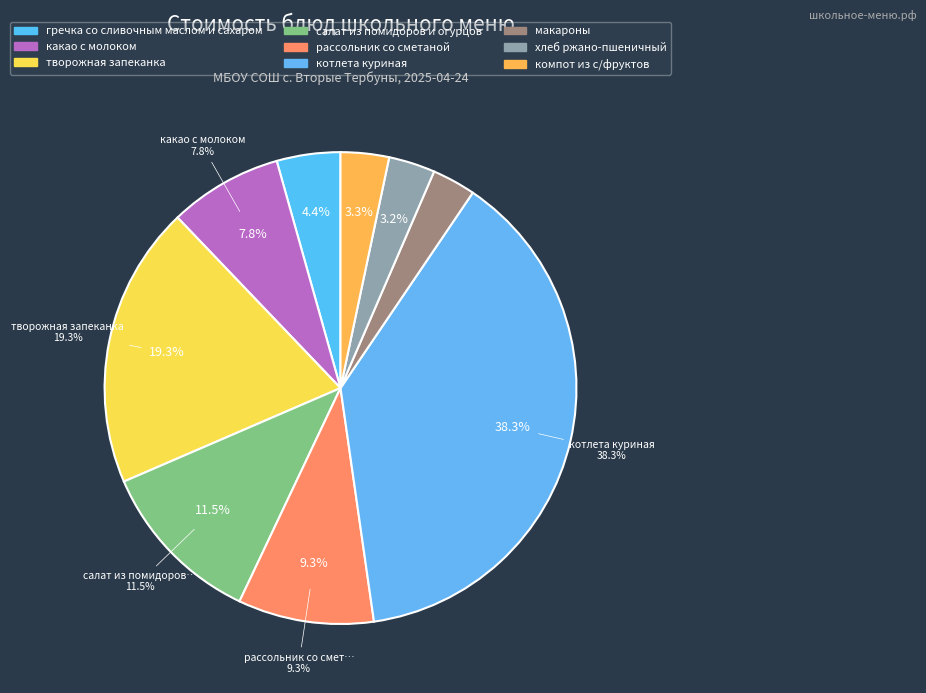

Rank the categories by value from lowest to highest.

макароны, хлеб ржано-пшеничный, компот из с/фруктов, гречка со сливочным маслом и сахаром, какао с молоком, рассольник со сметаной, салат из помидоров и огурцов, творожная запеканка, котлета куриная